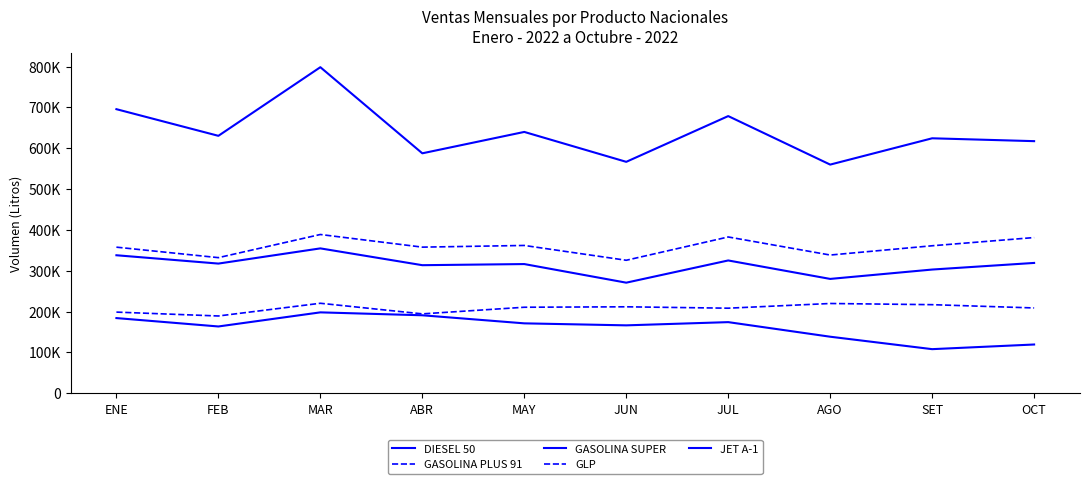

Is this an area chart (filled region under the line)?

No